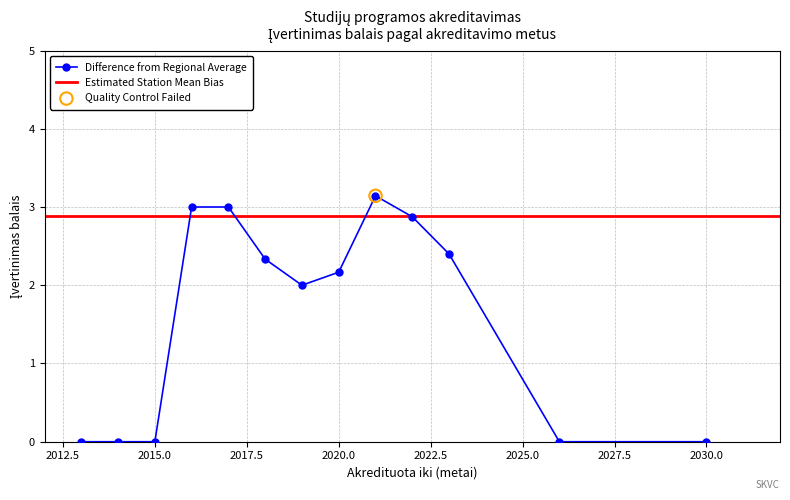

The value of Difference from Regional Average at 2015.0 is -2.2. True or false?

False